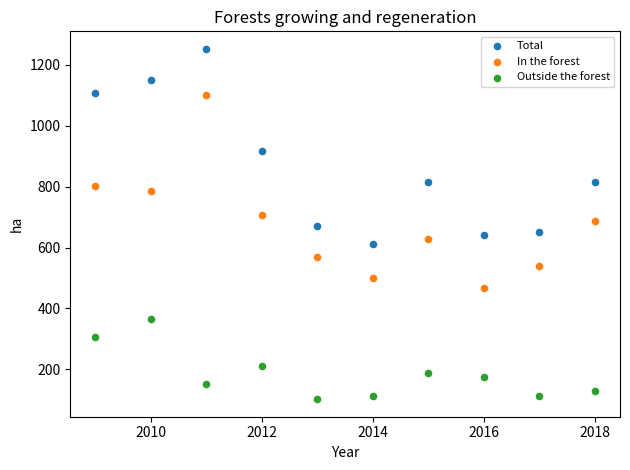

What are all the series names shown in the legend?

Total, In the forest, Outside the forest